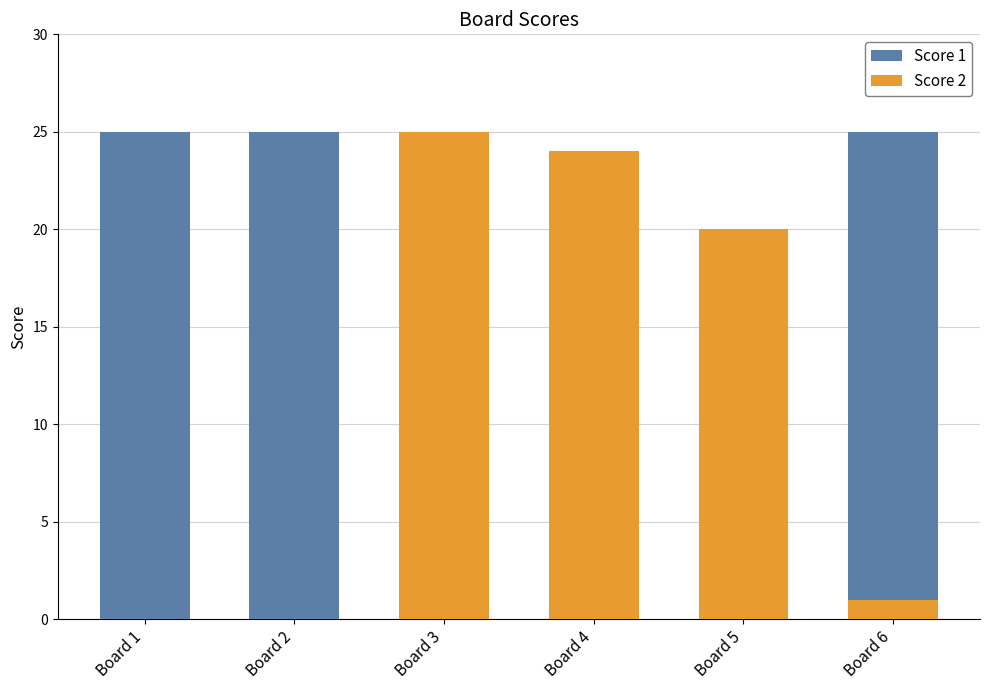

What is the sum of all Score 1 values?

116